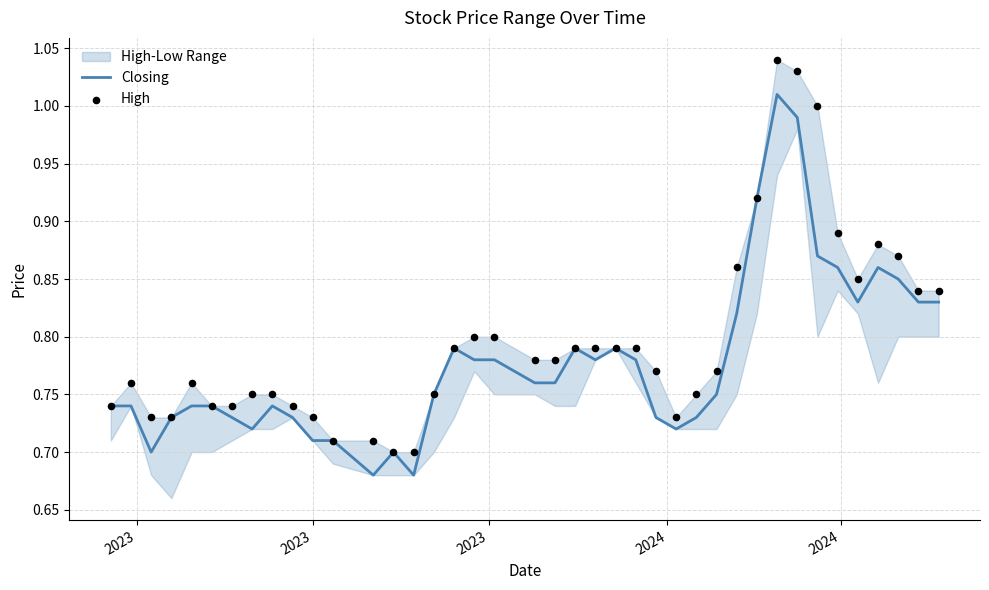

Which series contains the highest Y value?

High